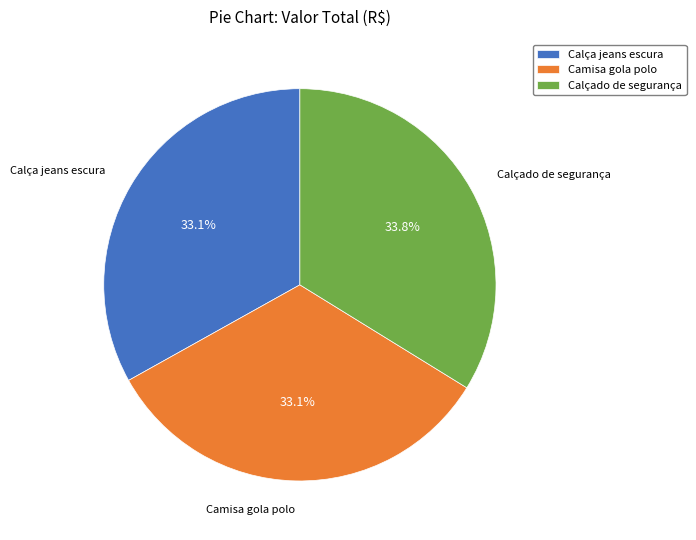

Count the number of slices in the pie.

3